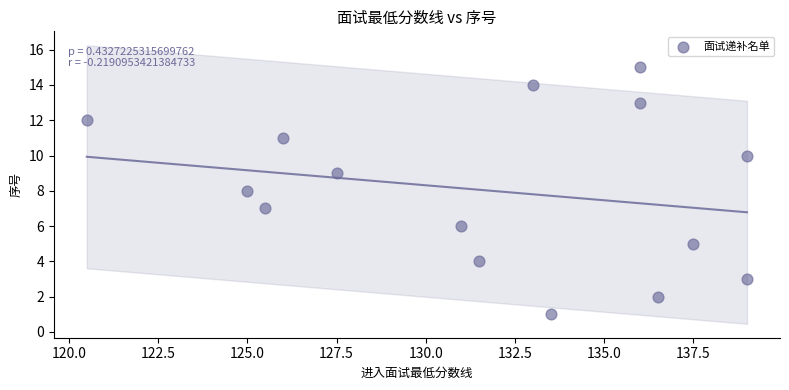

What is the range of Y values (max minus min)?

14